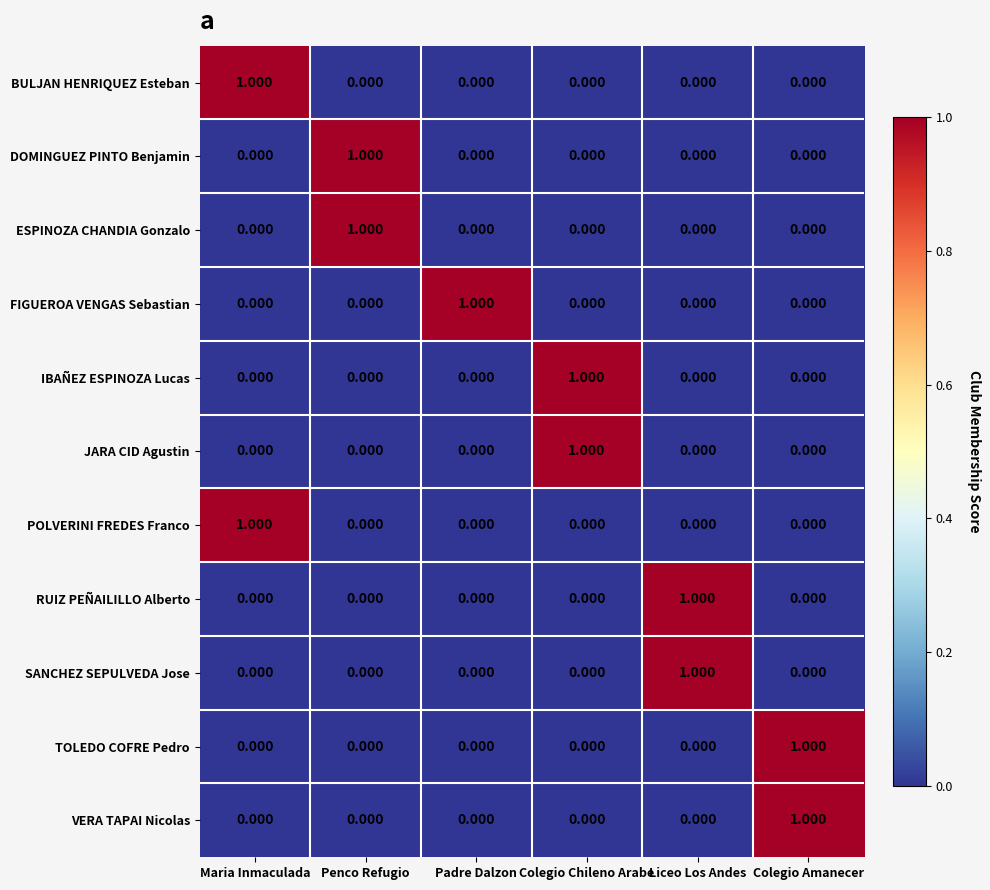

At which label does ESPINOZA CHANDIA Gonzalo reach its peak?

Penco Refugio